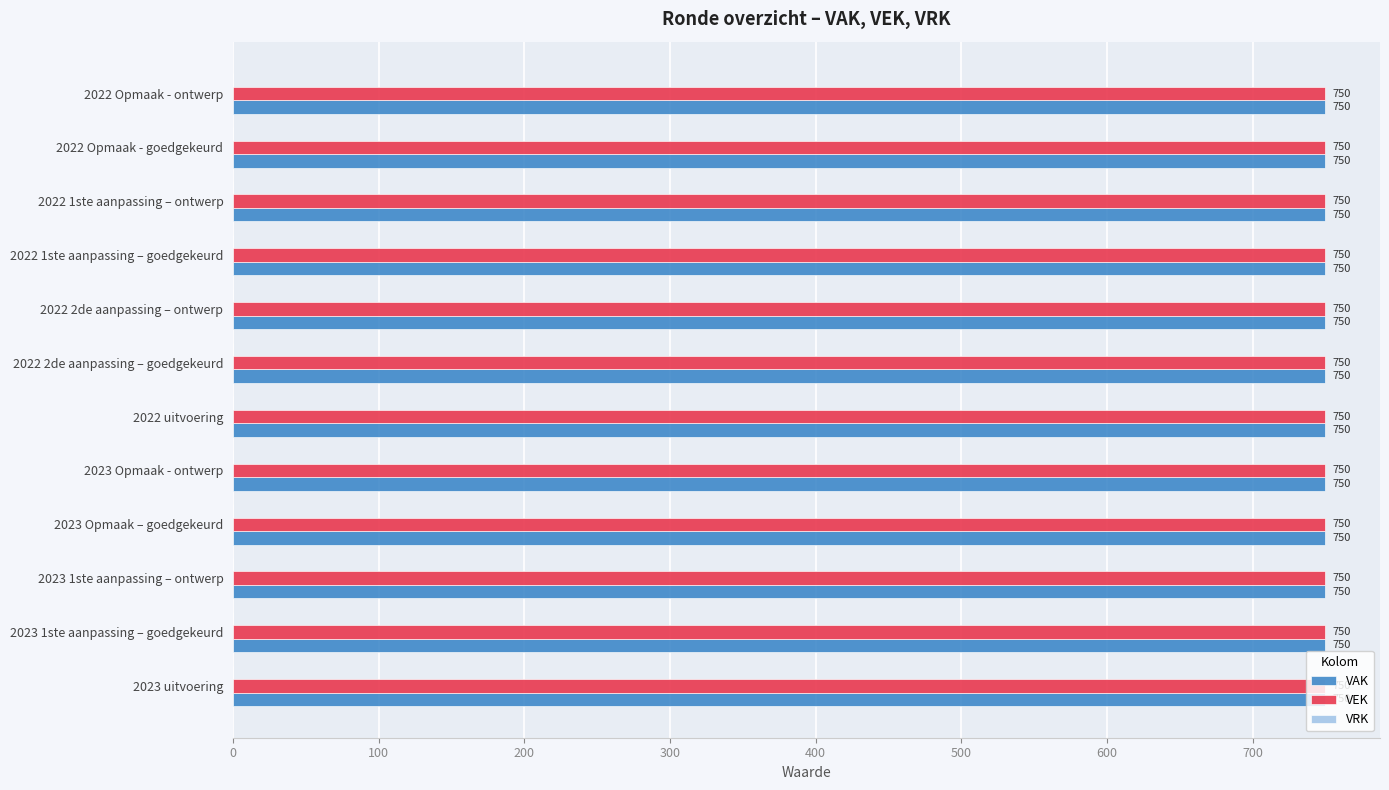

What is the sum of all VEK values?

9000